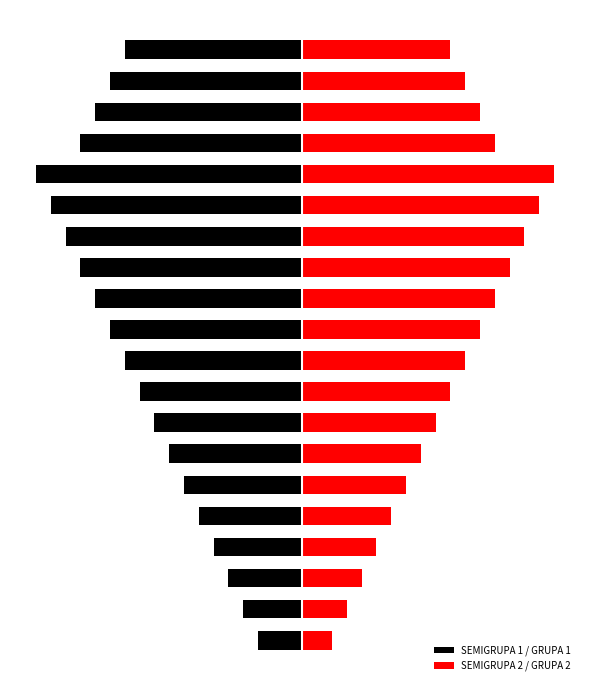

What is the total value across all series at 1?

-1